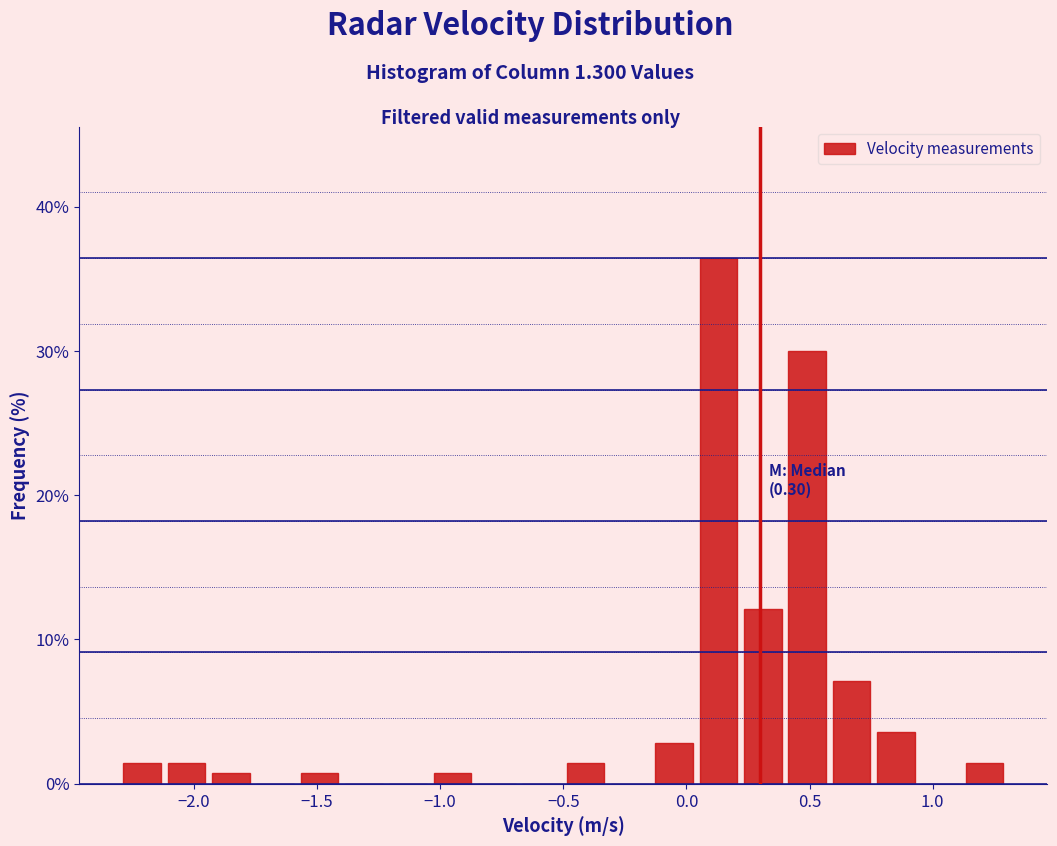

Around what value on the x-axis is the tallest bar? Give the approximate position of its centre, as read against the axis.

0.15